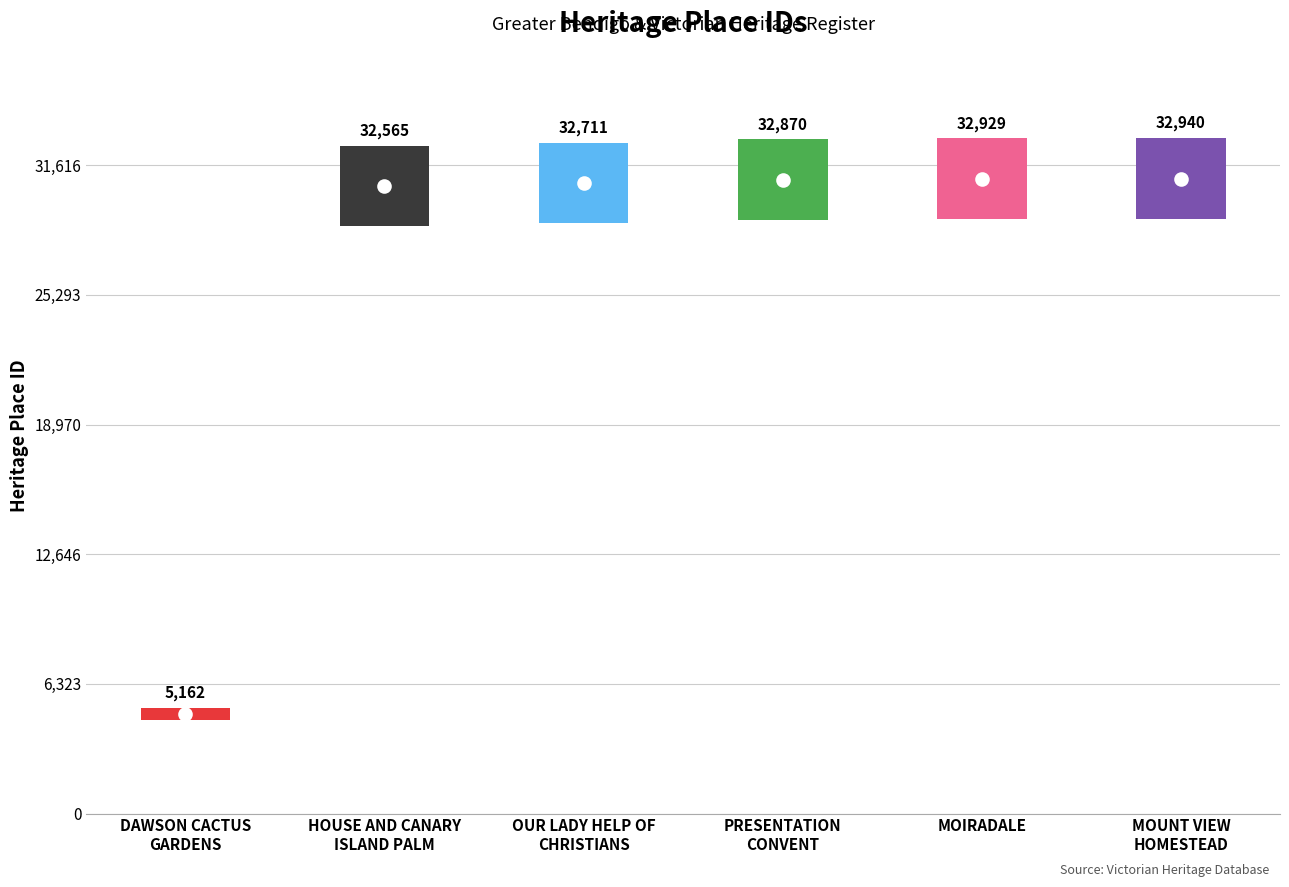

The value at MOIRADALE is 18002. True or false?

False